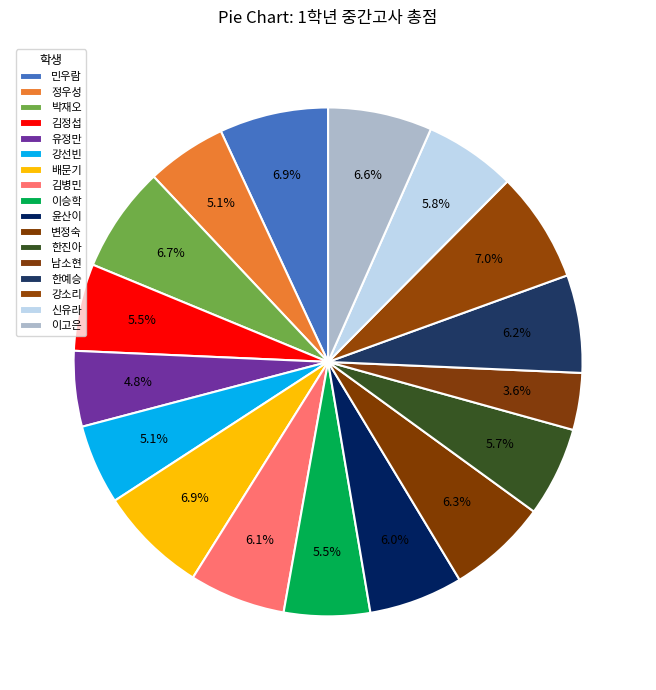

Rank the categories by value from lowest to highest.

남소현, 유정만, 강선빈, 정우성, 이승학, 김정섭, 한진아, 신유라, 윤산이, 김병민, 한예승, 변정숙, 이고은, 박재오, 배문기, 민우람, 강소리